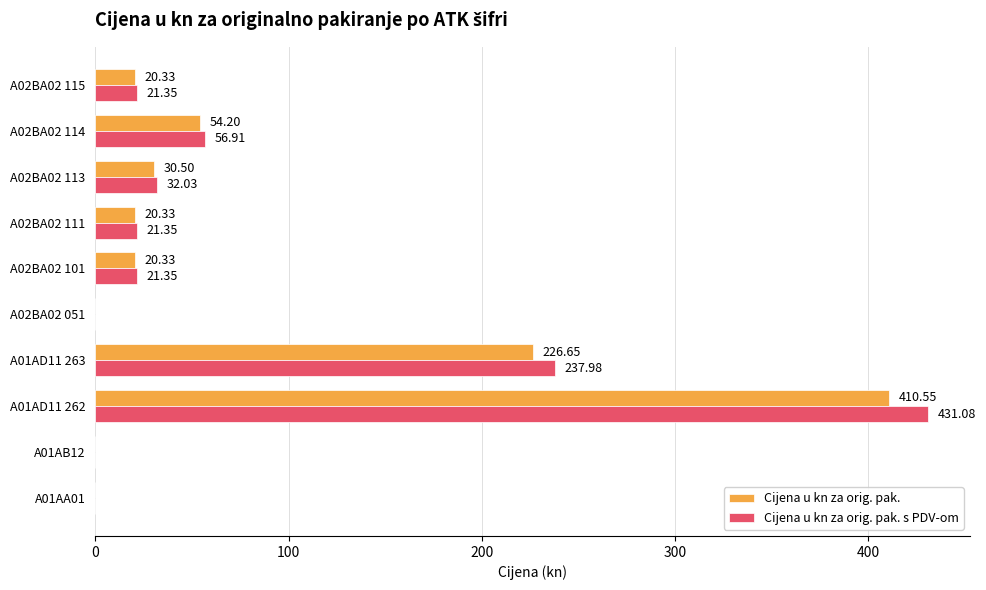

What are all the series names shown in the legend?

Cijena u kn za orig. pak., Cijena u kn za orig. pak. s PDV-om